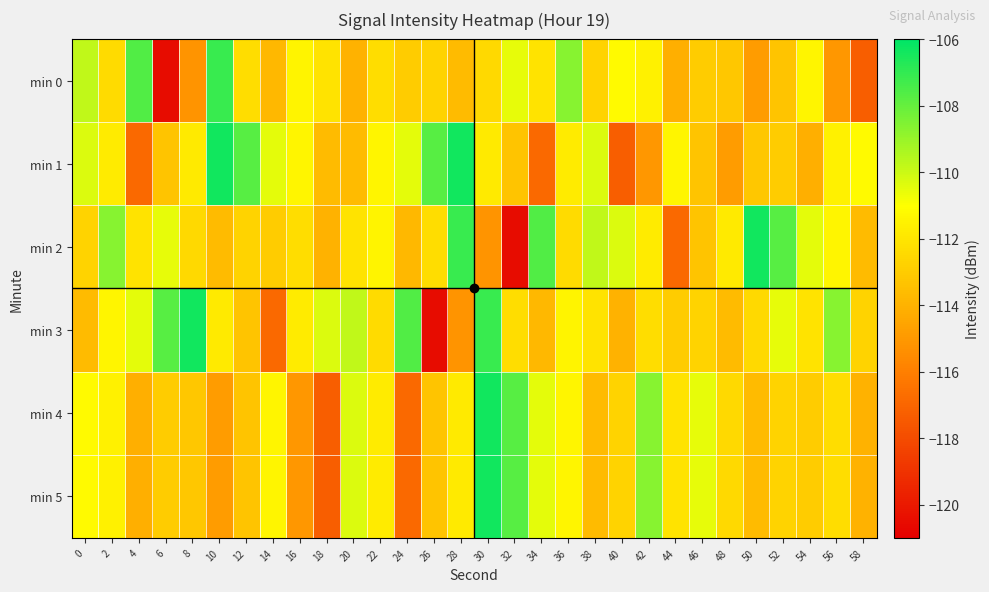

Which label corresponds to the smallest value in the chart?

6